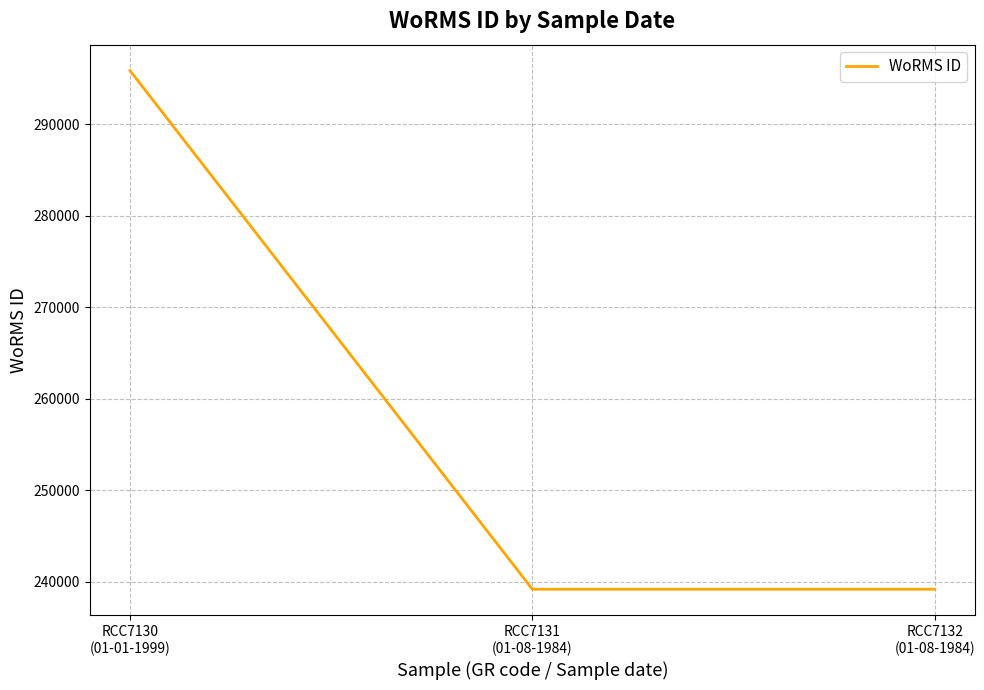

What is the average value?

258089